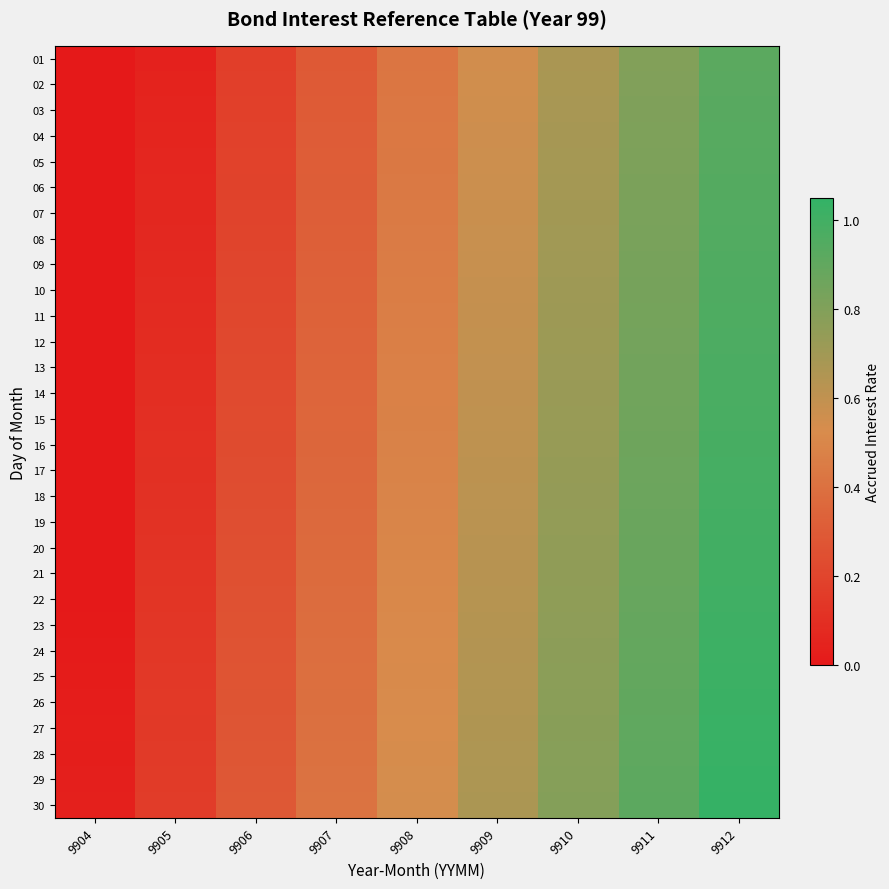

Which series has the largest range (max minus min)?

28